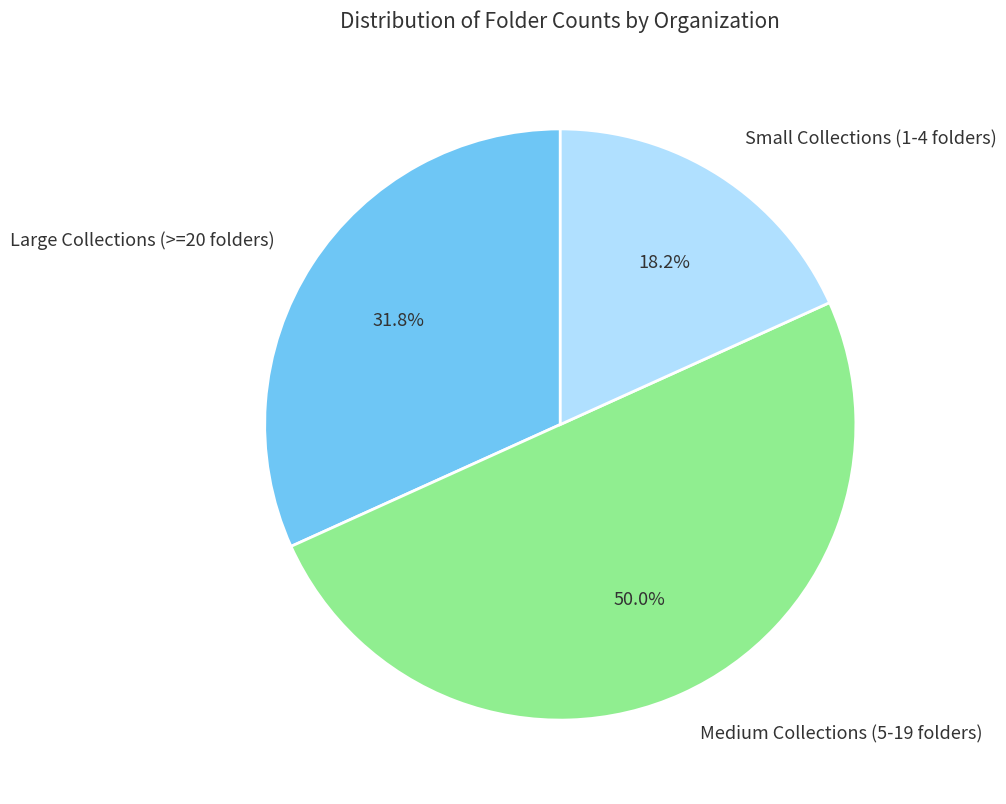

What is the ratio of the value at Small Collections (1-4 folders) to the value at Large Collections (>=20 folders)?

0.6